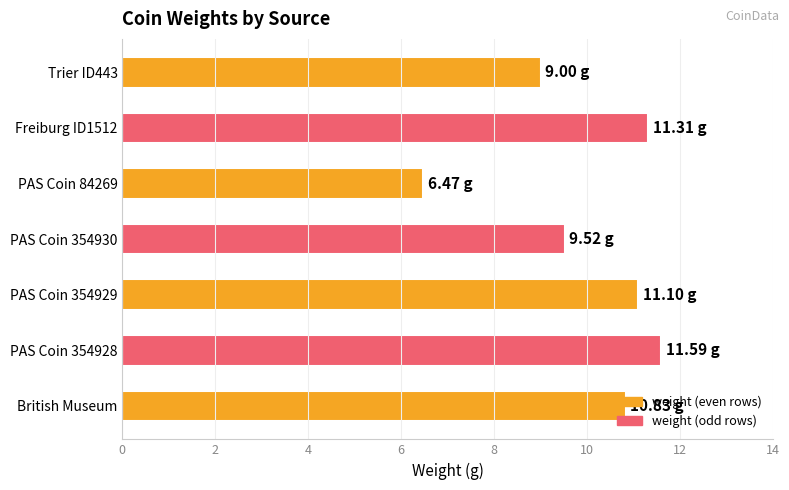

Which has a higher value, PAS Coin 354930 or Trier ID443?

PAS Coin 354930